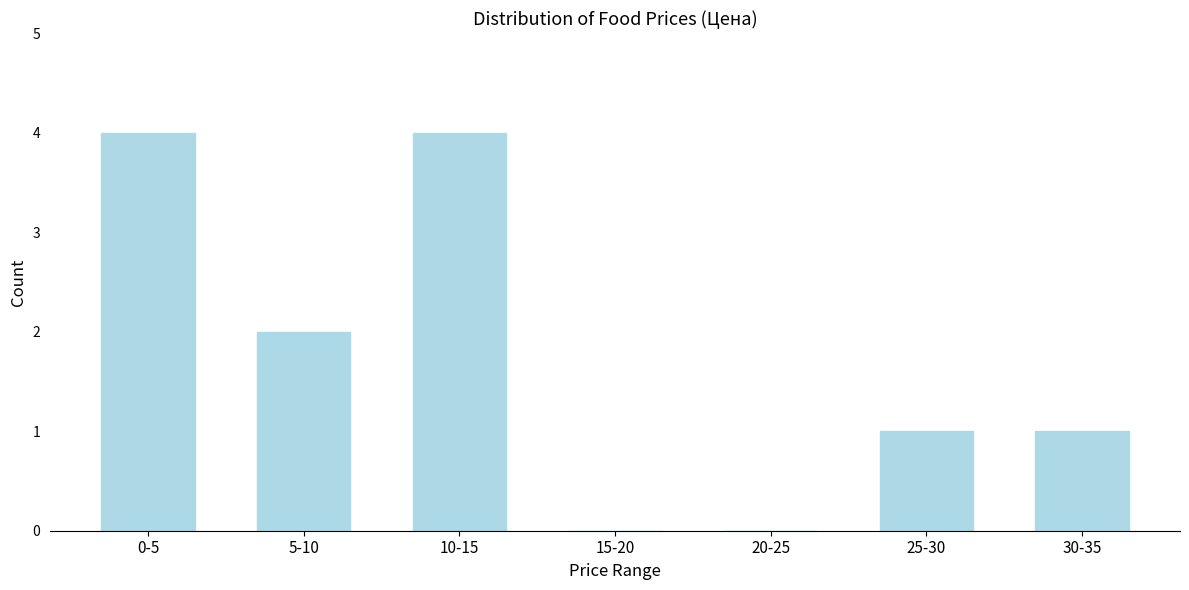

Reading right to left, extract all data points from this chart.

30-35=1	25-30=1	20-25=0	15-20=0	10-15=4	5-10=2	0-5=4